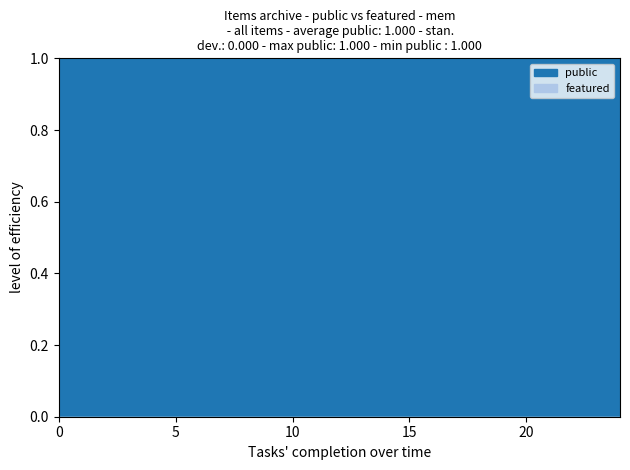

Rank the series by their average value, from highest to lowest.

public, featured